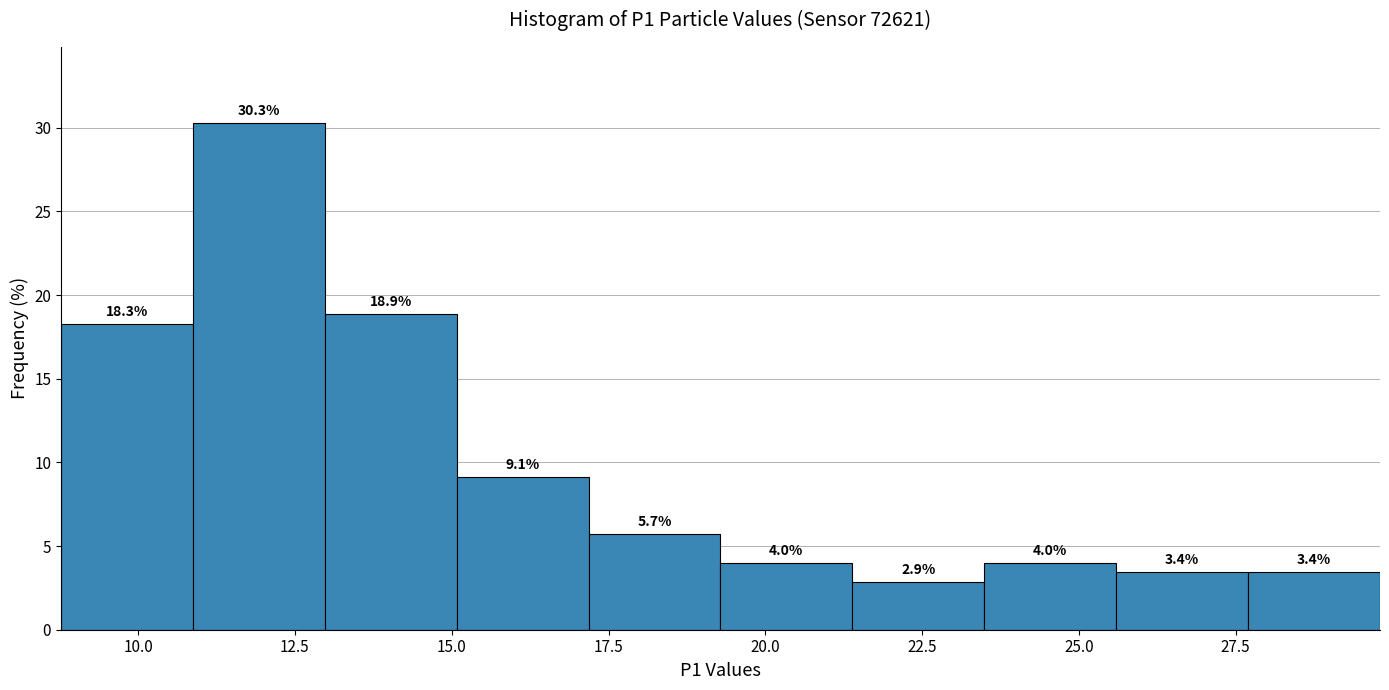

Over which range of the x-axis is the bar tallest?

11.0 to 13.0